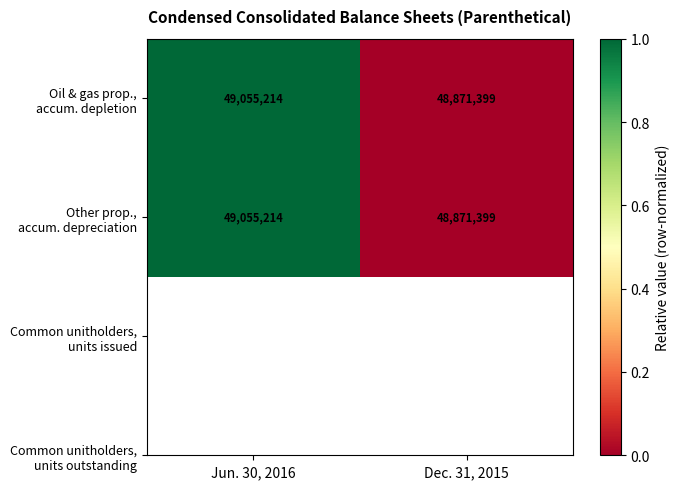

How many categories are shown in the chart?

2